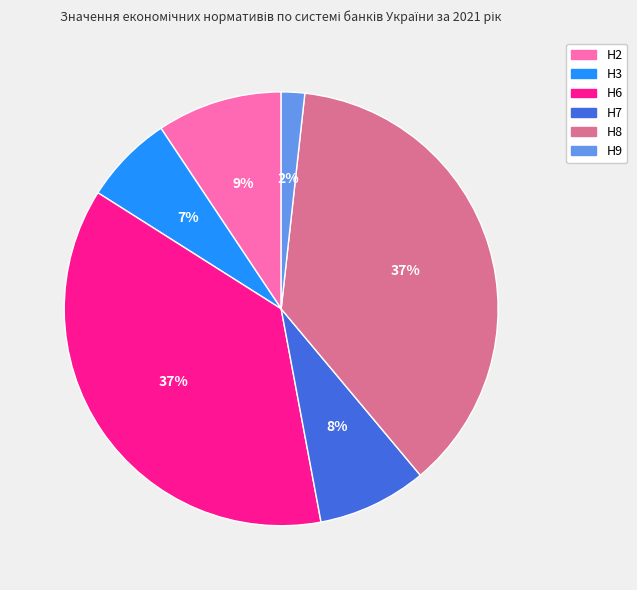

Count the number of slices in the pie.

6